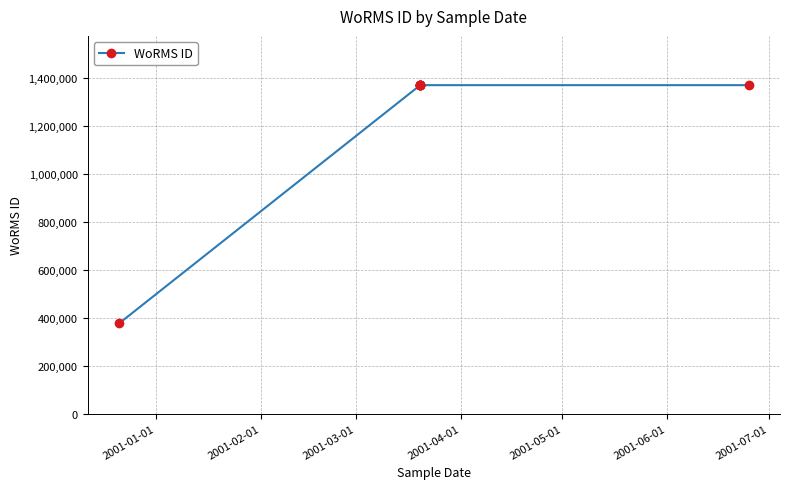

What is the minimum value shown in the chart?

375856